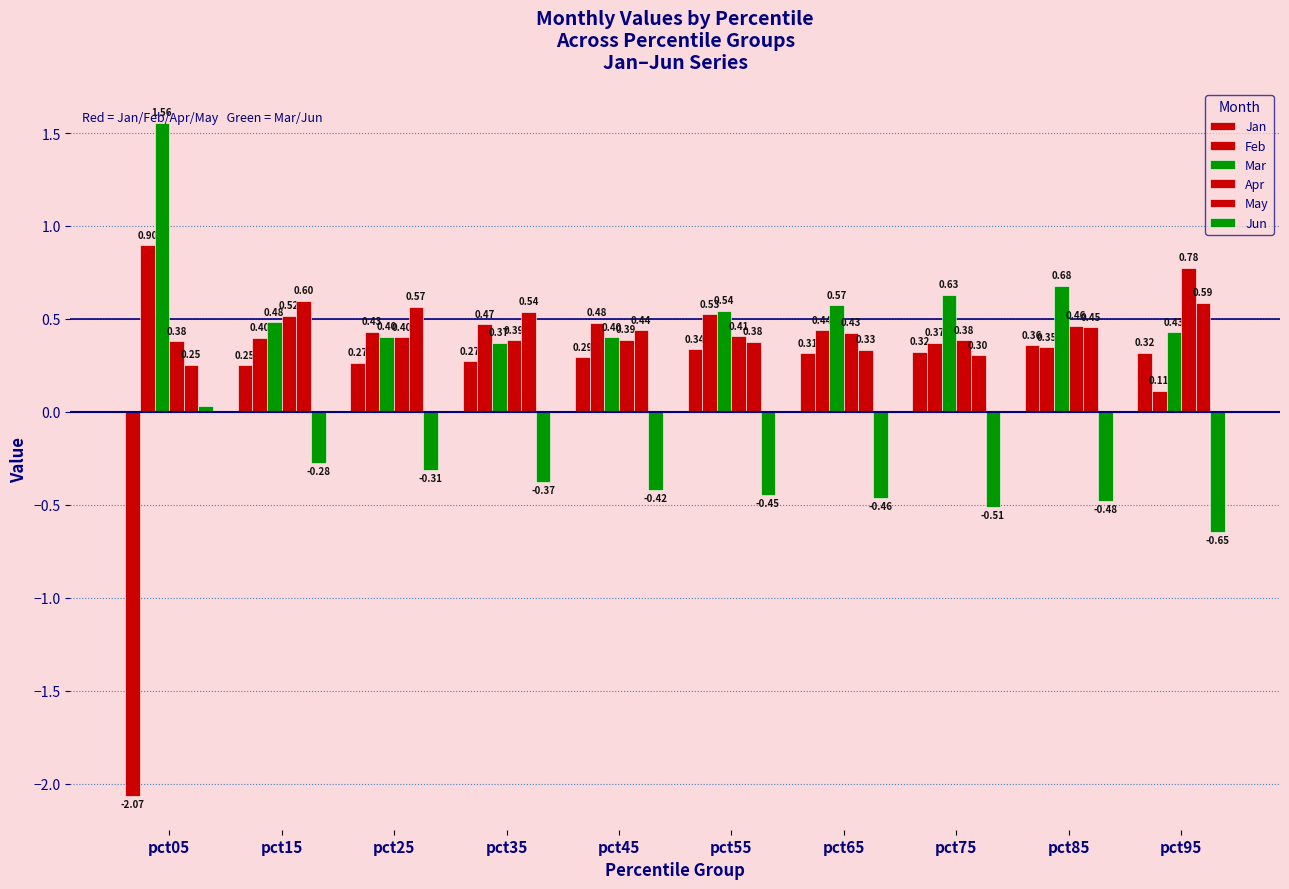

At which category does the chart reach its peak across all series?

pct05